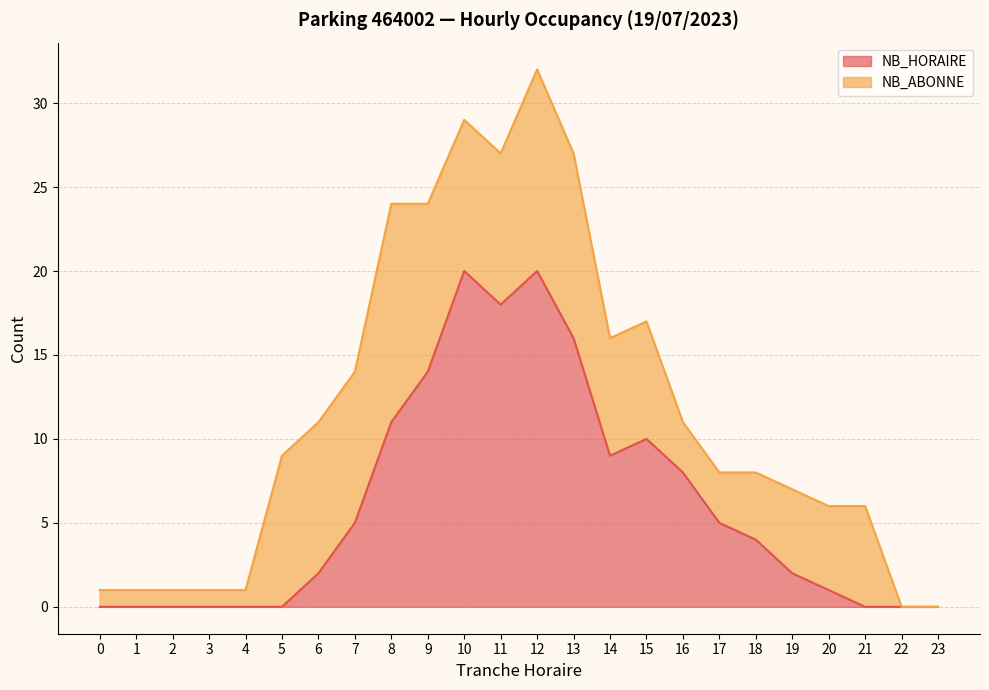

What is the difference between the values at 6 and 7?

3